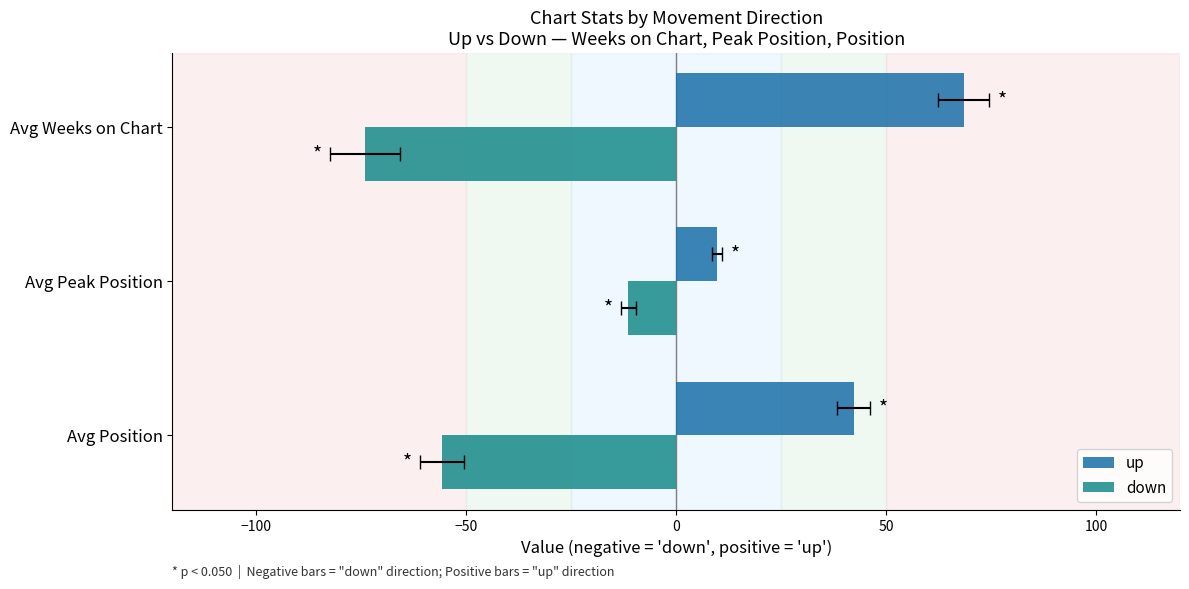

What is the difference between the highest and lowest values at Avg Position?

98.1